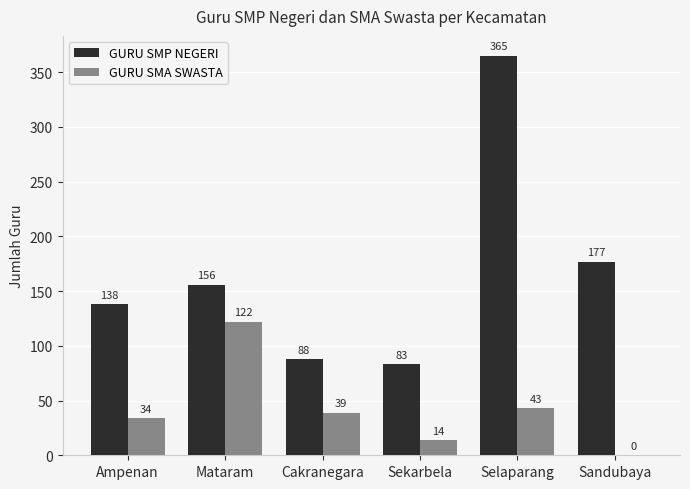

How many values in GURU SMA SWASTA are above zero?

5